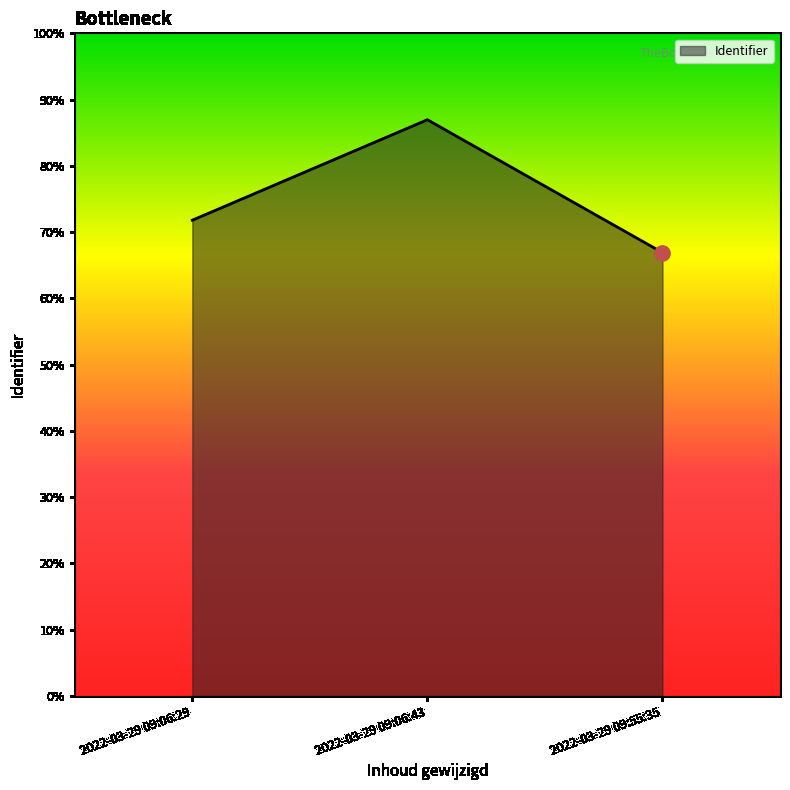

What is the change in value from 2022-03-29 09:06:29 to 2022-03-29 09:06:43?

+1219921